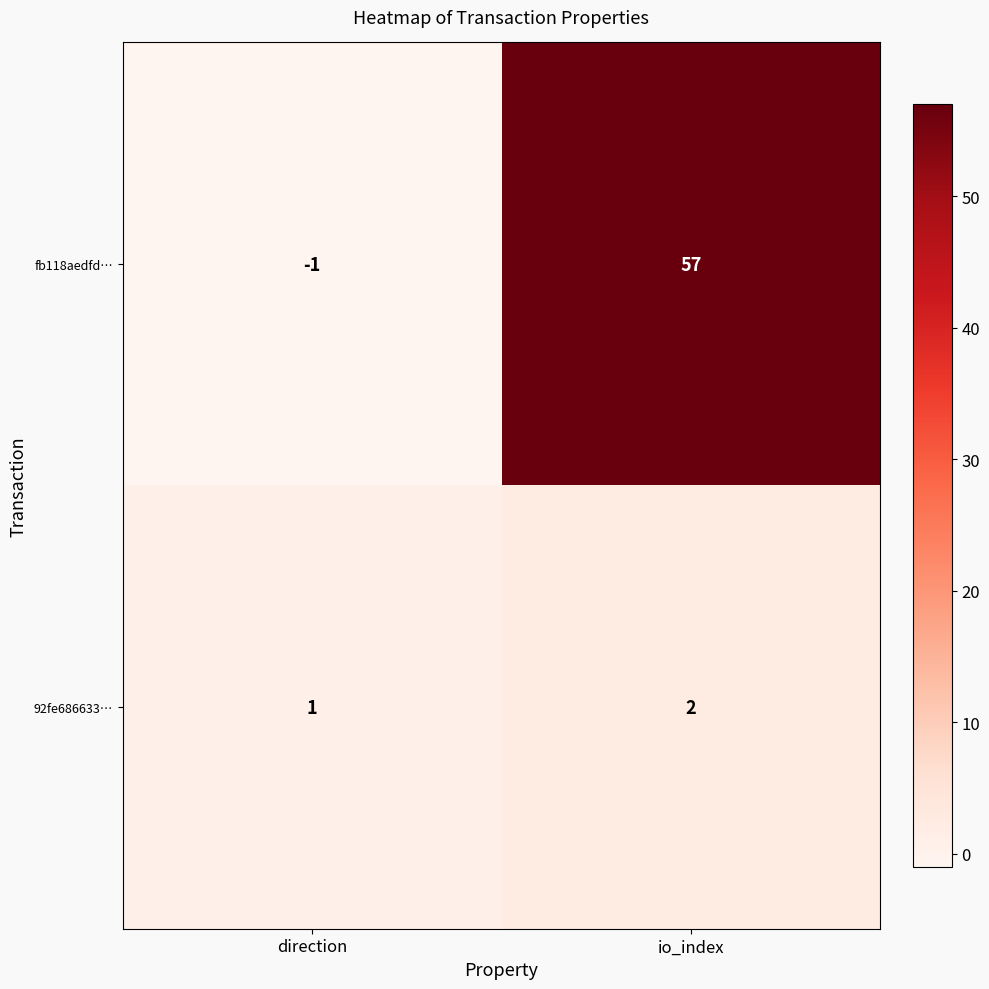

What is the difference between the maximum and minimum values in the fb118aedfd… series?

58